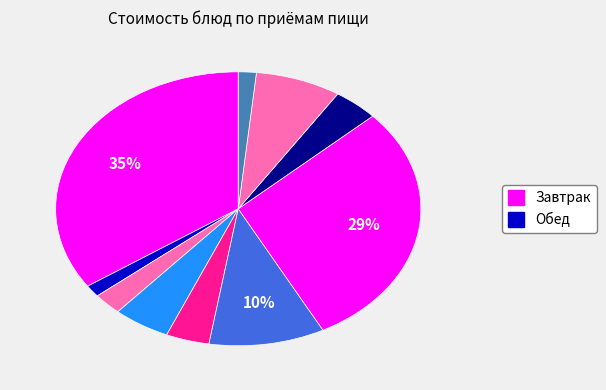

Is there a majority slice in this chart?

No